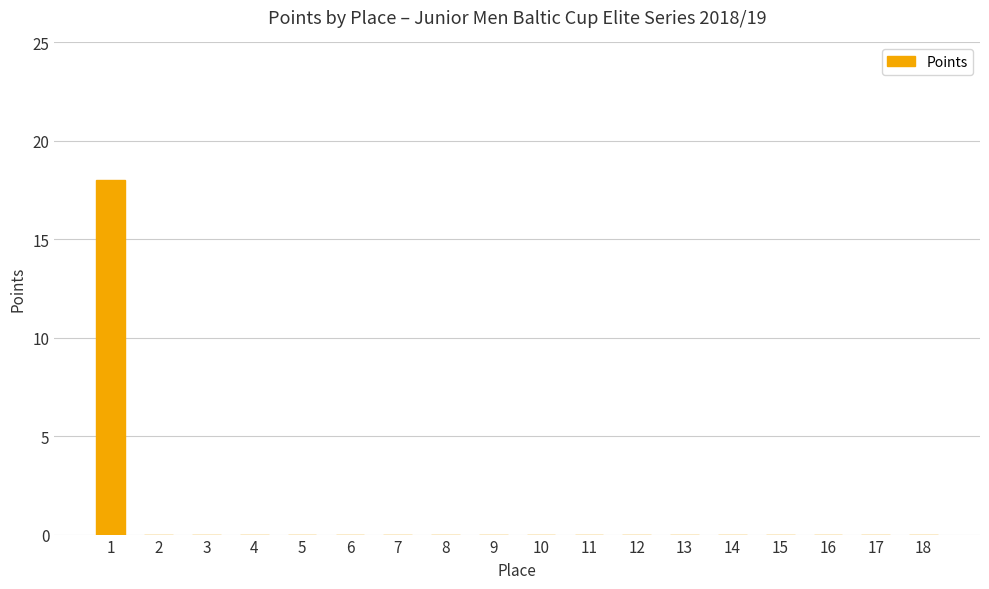

What is the sum of the values at 1 and 4?

18